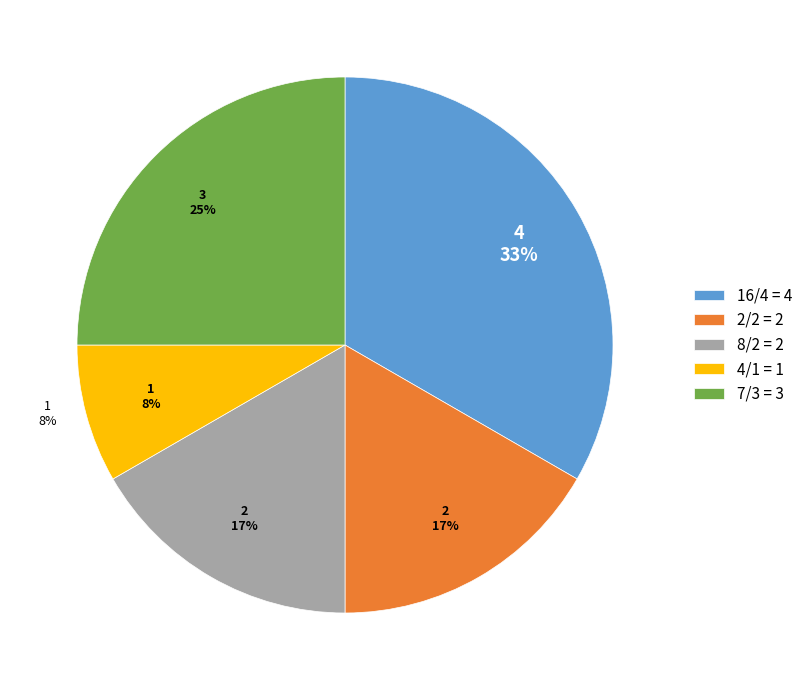

What is the ratio of the value at 7/3 to the value at 16/4?

0.8